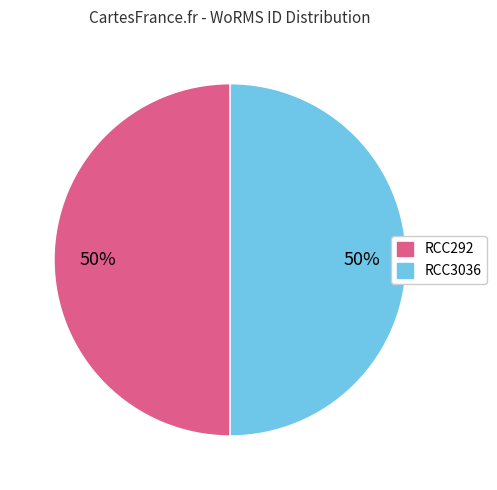

What is the ratio of the value at RCC292 to the value at RCC3036?

1.0